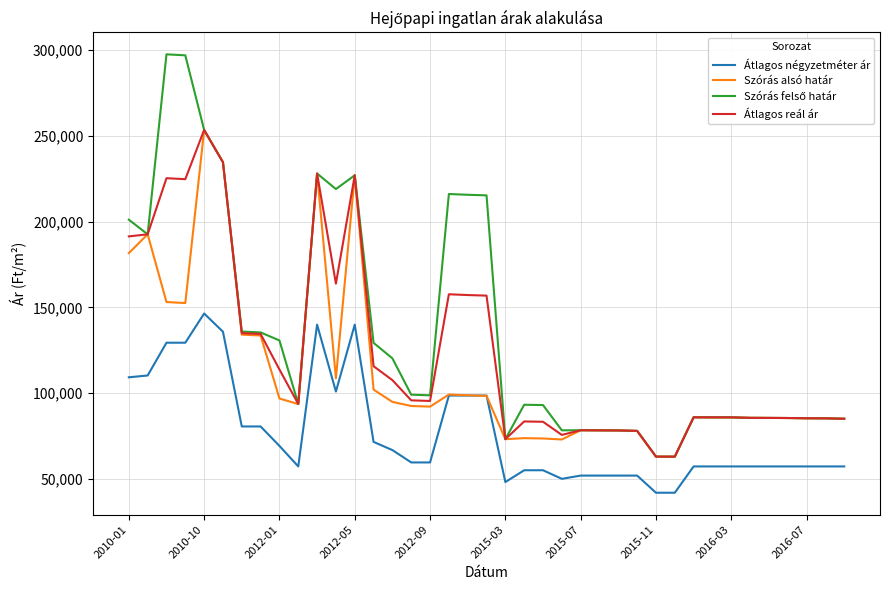

True or false: Átlagos reál ár and Átlagos négyzetméter ár intersect in this chart.

False